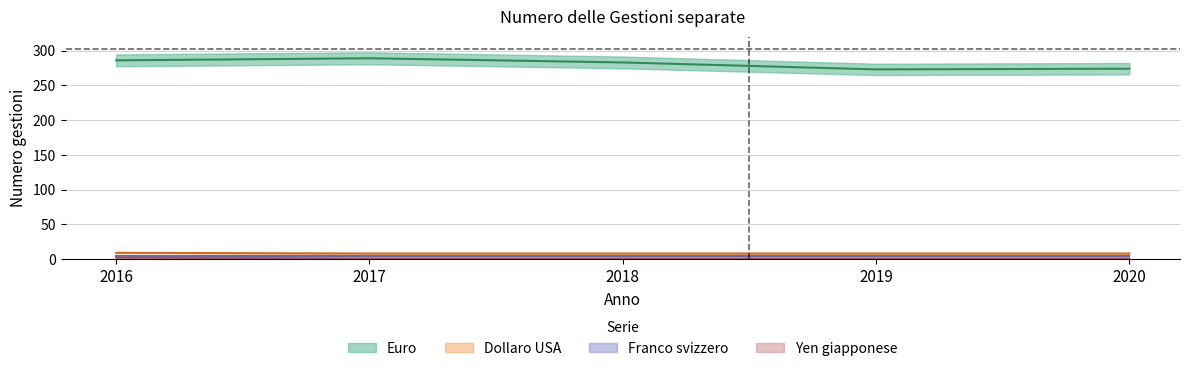

True or false: Dollaro USA and Yen giapponese cross at least once.

False